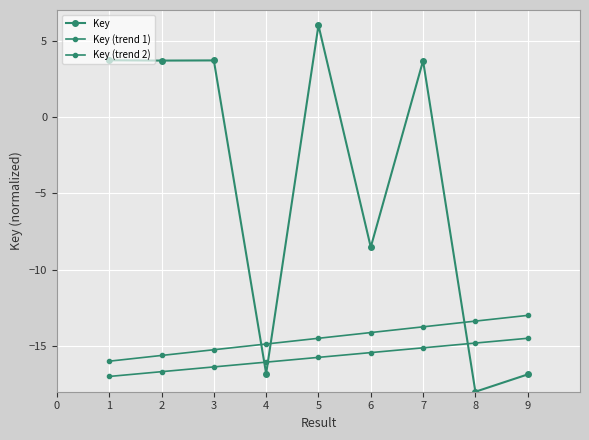

Count the number of data series in this chart.

3